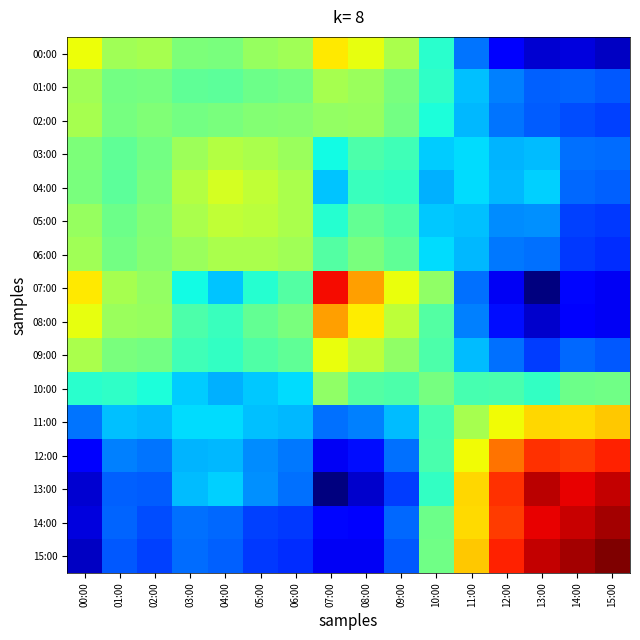

At which category is the sum across all series the highest?

05:00